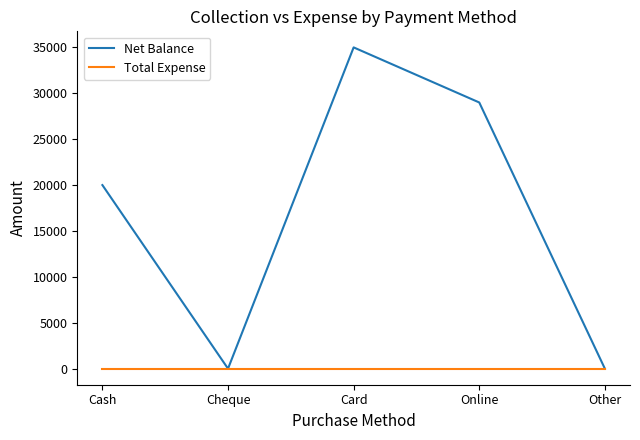

True or false: Net Balance has a value of 0 at Other.

True